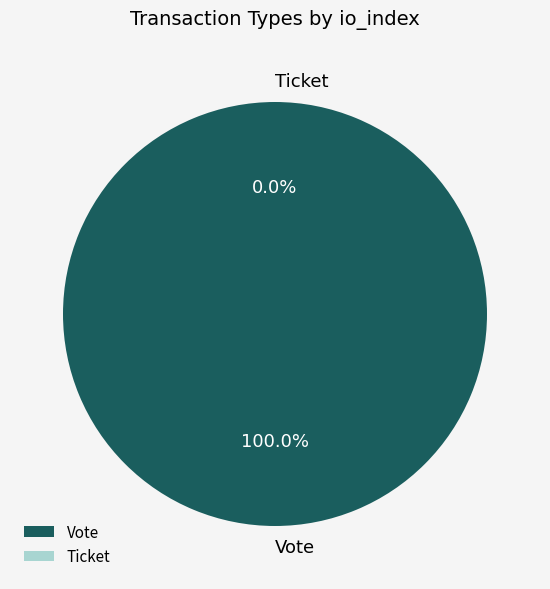

Do Ticket and Vote together represent more than half of the pie?

Yes